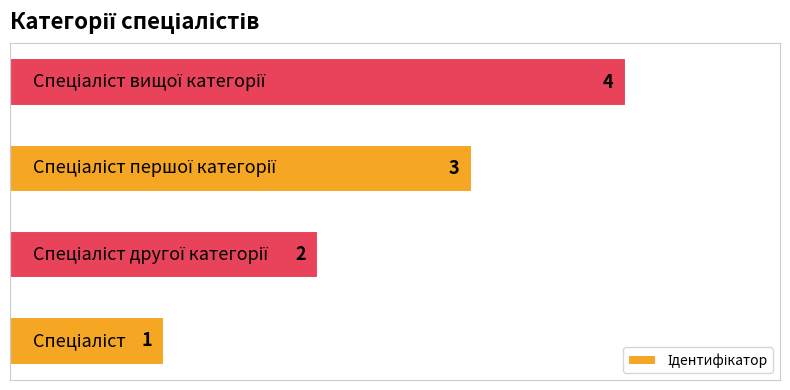

Count the number of data series in this chart.

1